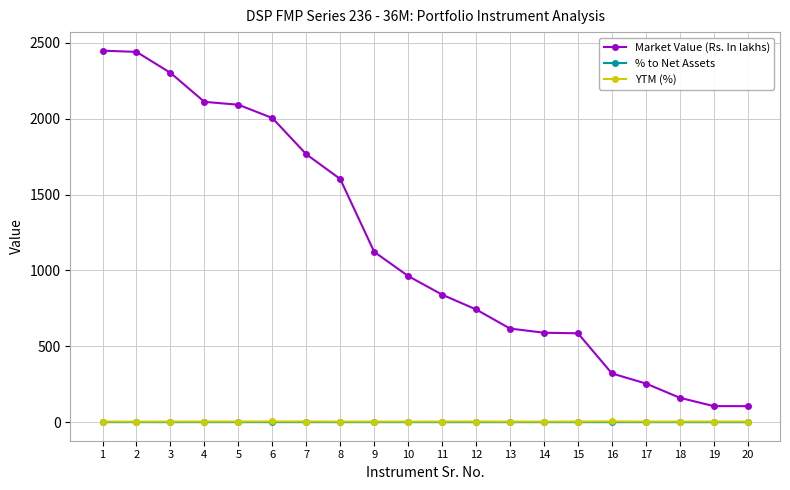

What is the average value of the Market Value (Rs. In lakhs) series?

1158.7